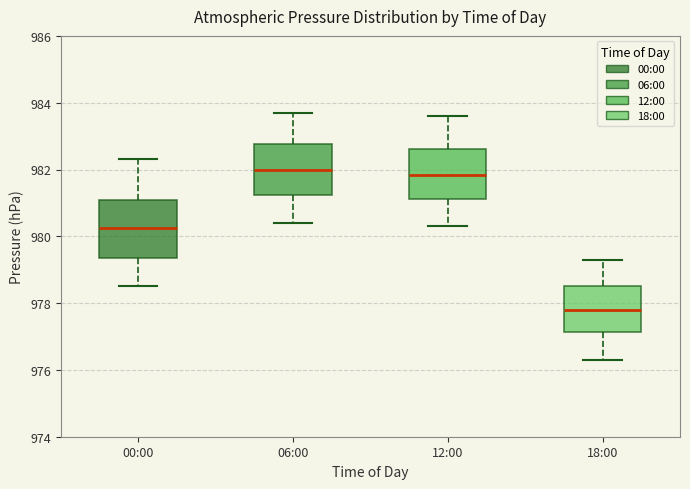

Reading left to right, transcribe this box plot: for each box, give where its median line is, the range the box spans, and where its two whiskers end, as read against the y-axis. The values are not printed on the chart, so give them approximately, as read against the axis.

00:00: median 980.2, box 979.4 to 981.0, whiskers 978.6 to 982.4
06:00: median 982.0, box 981.2 to 982.8, whiskers 980.4 to 983.8
12:00: median 981.8, box 981.2 to 982.6, whiskers 980.4 to 983.6
18:00: median 977.8, box 977.2 to 978.6, whiskers 976.4 to 979.4